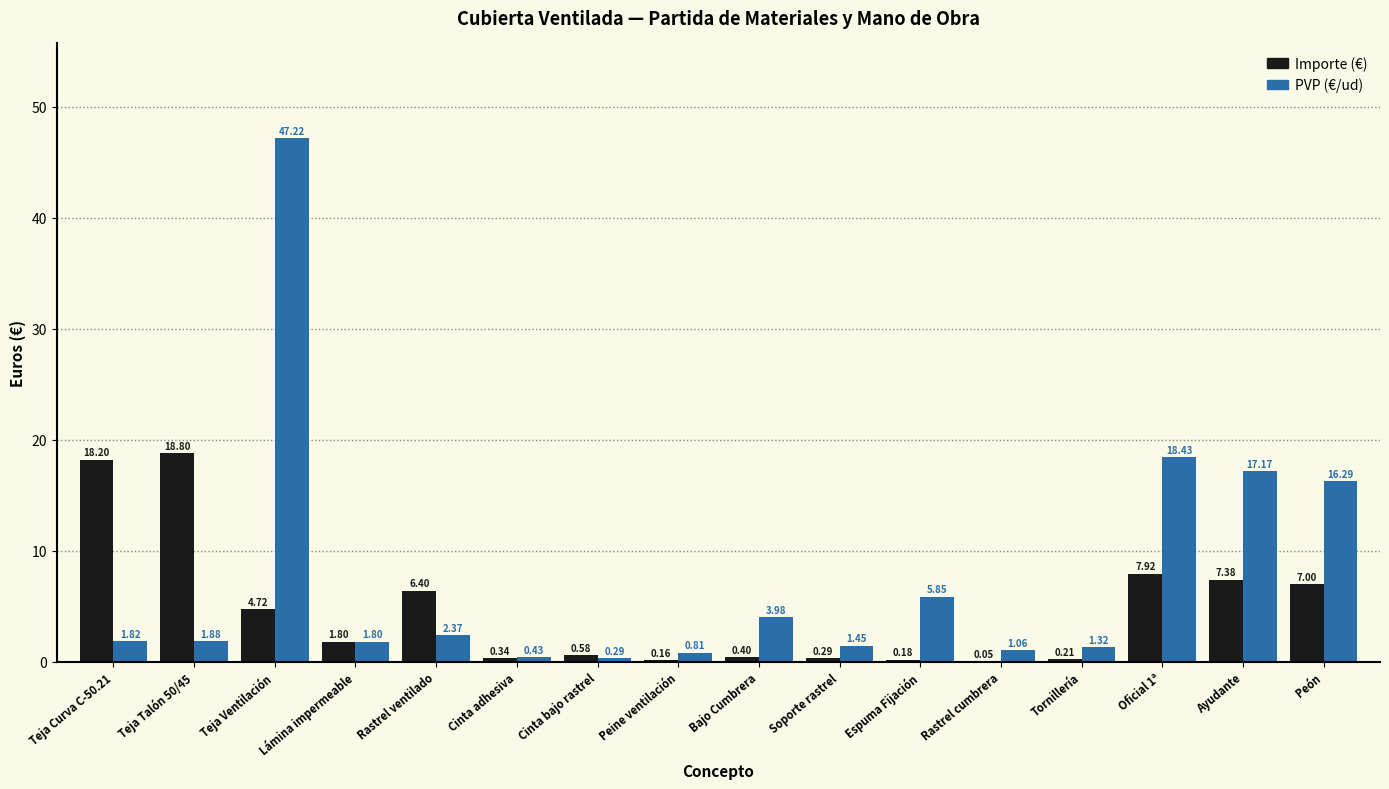

What is the sum of all PVP (€/ud) values?

122.2